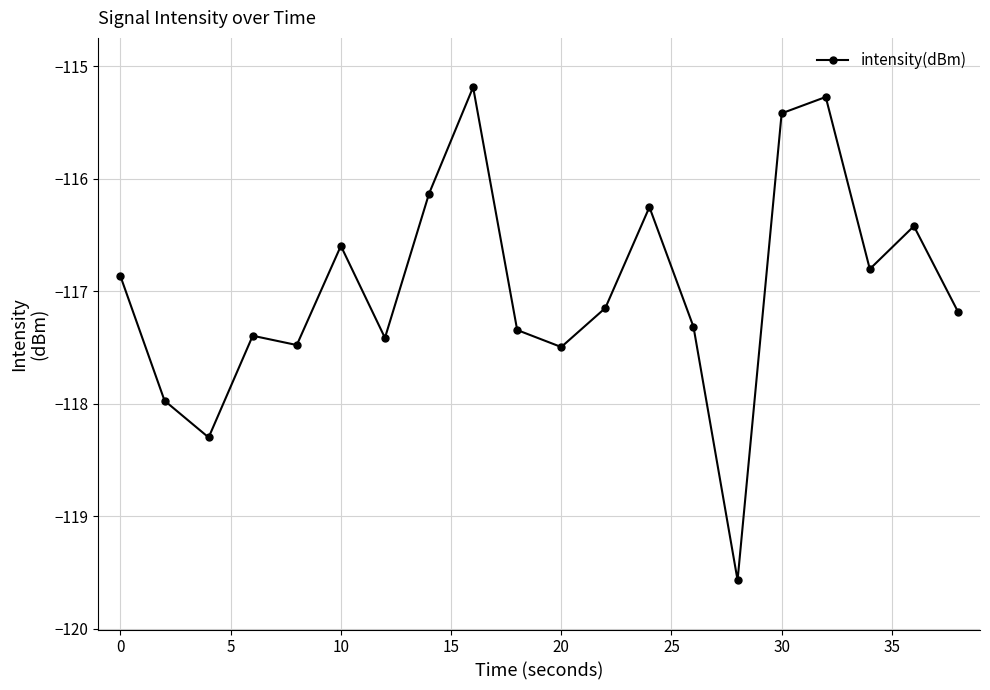

True or false: the data has more than 2 interior local peaks.

True